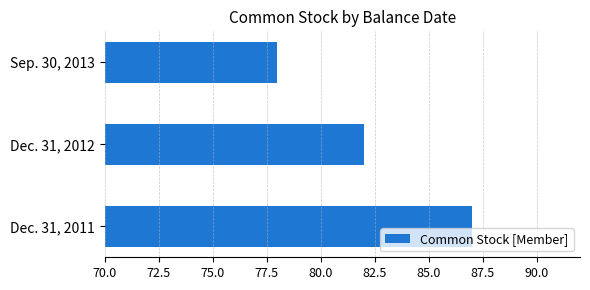

Is it true that the value at Dec. 31, 2011 is 87?

True